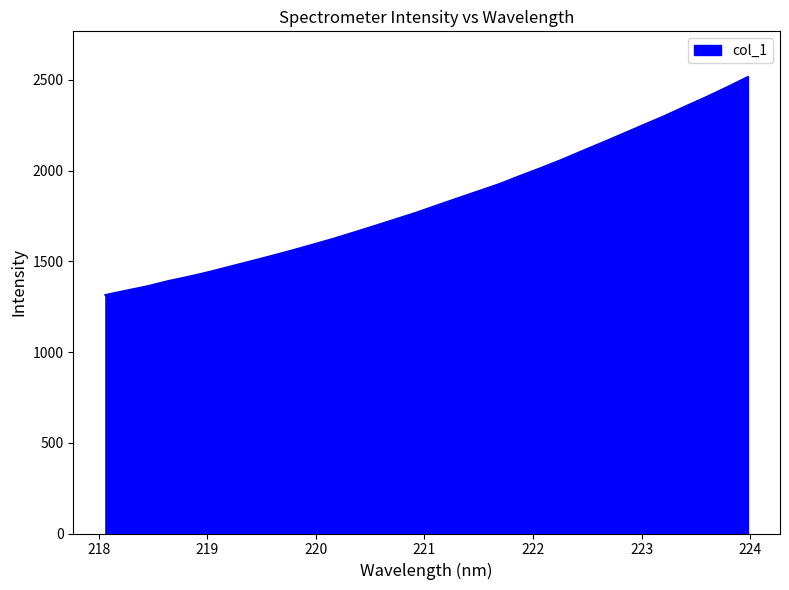

How many series are shown in this chart?

1